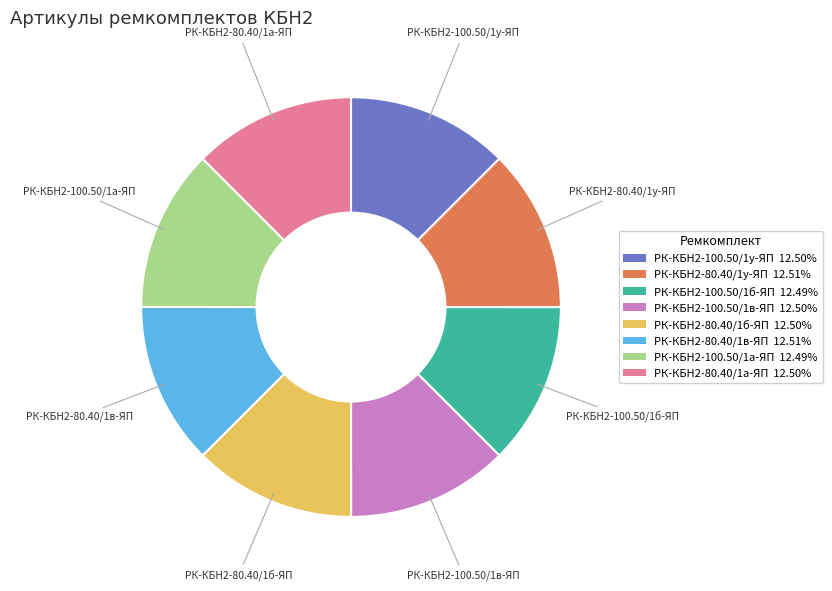

Is the sum of РК-КБН2-80.40/1б-ЯП and РК-КБН2-100.50/1у-ЯП greater than half?

No